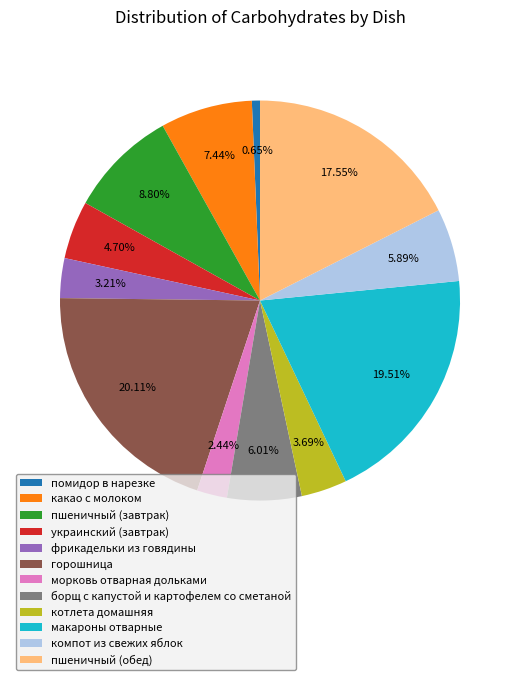

Is there any slice that represents more than half of the pie?

No